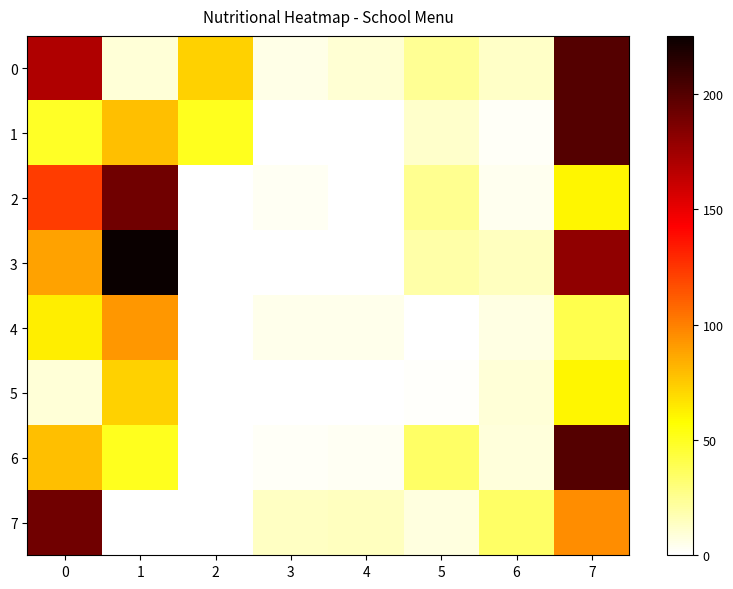

What is the greatest value displayed?

225.1